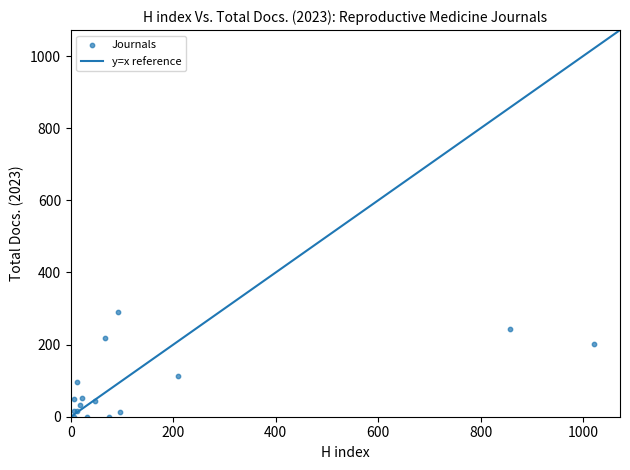

What Y value in the scatter plot is closest to 144?

114